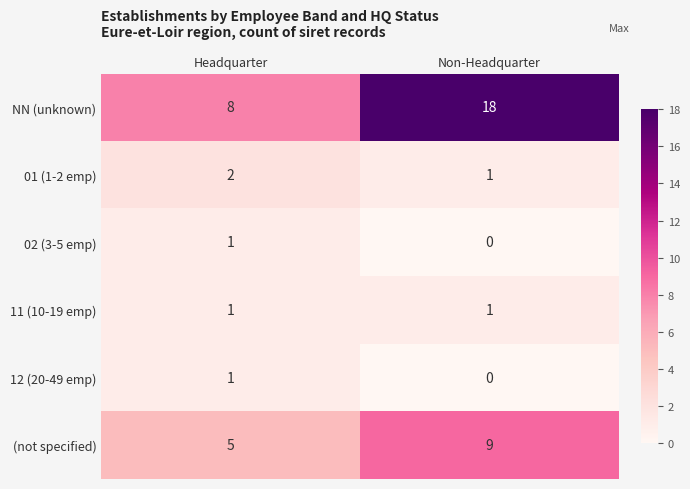

Reading left to right, extract all data points from this chart.

NN (unknown): 8	18
01 (1-2 emp): 2	1
02 (3-5 emp): 1	0
11 (10-19 emp): 1	1
12 (20-49 emp): 1	0
(not specified): 5	9